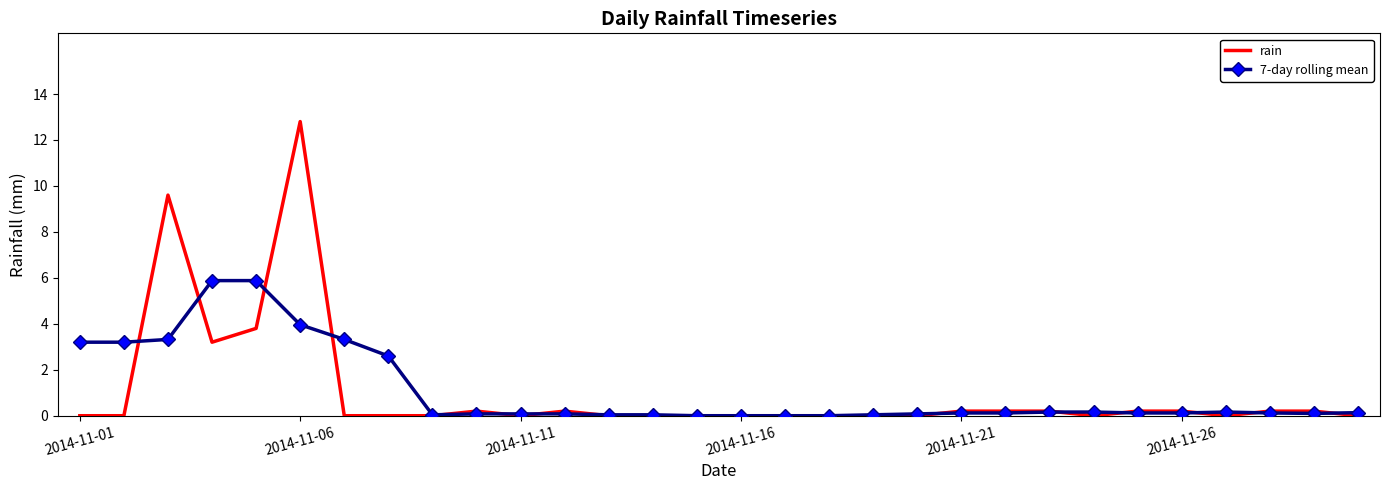

True or false: 7-day rolling mean and rain intersect in this chart.

True